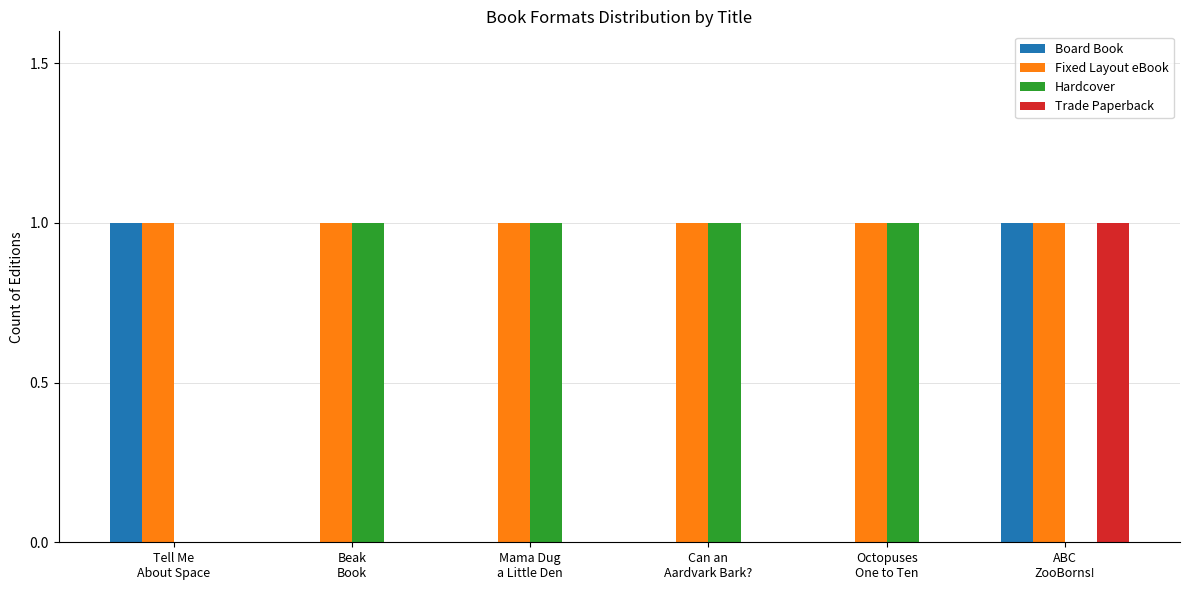

How many groups of bars are there?

6